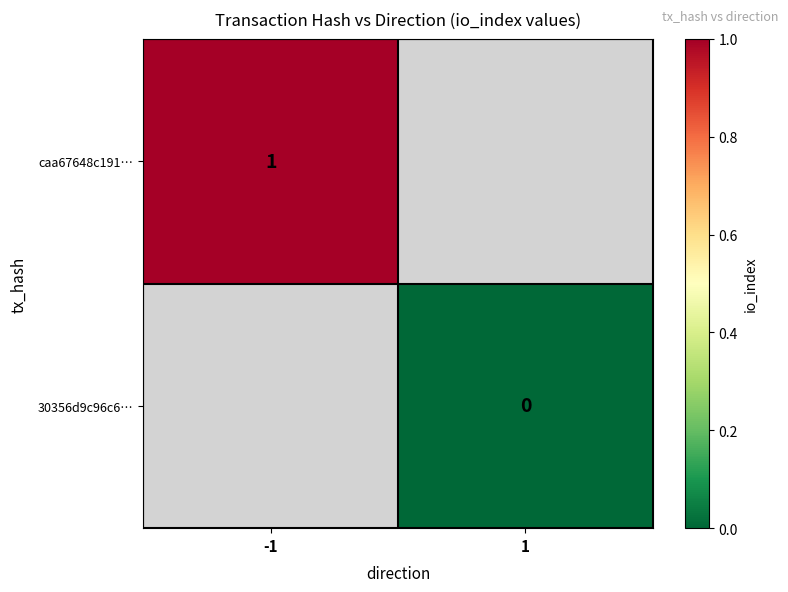

The caa67648c191… series shows 1 at -1. True or false?

True